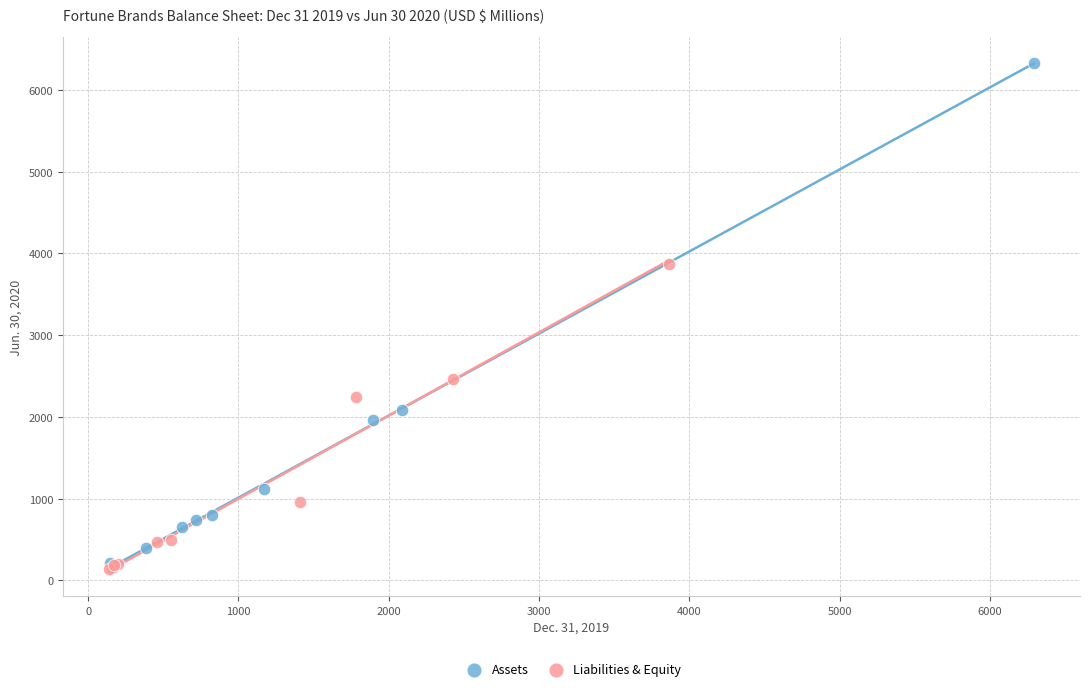

Which series has the largest Y range (max minus min)?

Assets